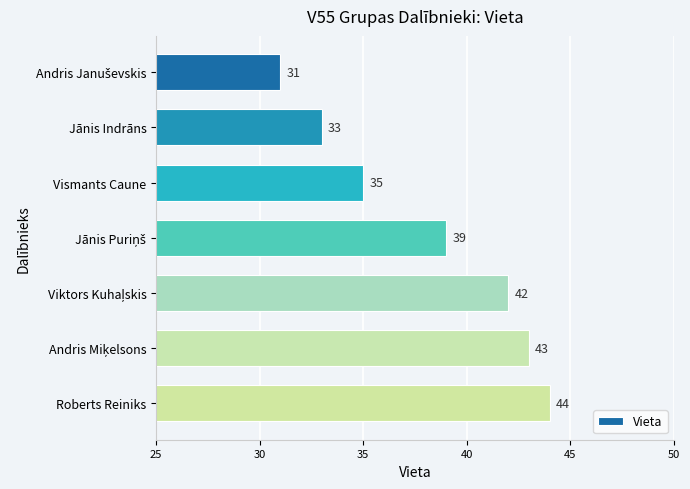

What is the change in value from Vismants Caune to Roberts Reiniks?

+9